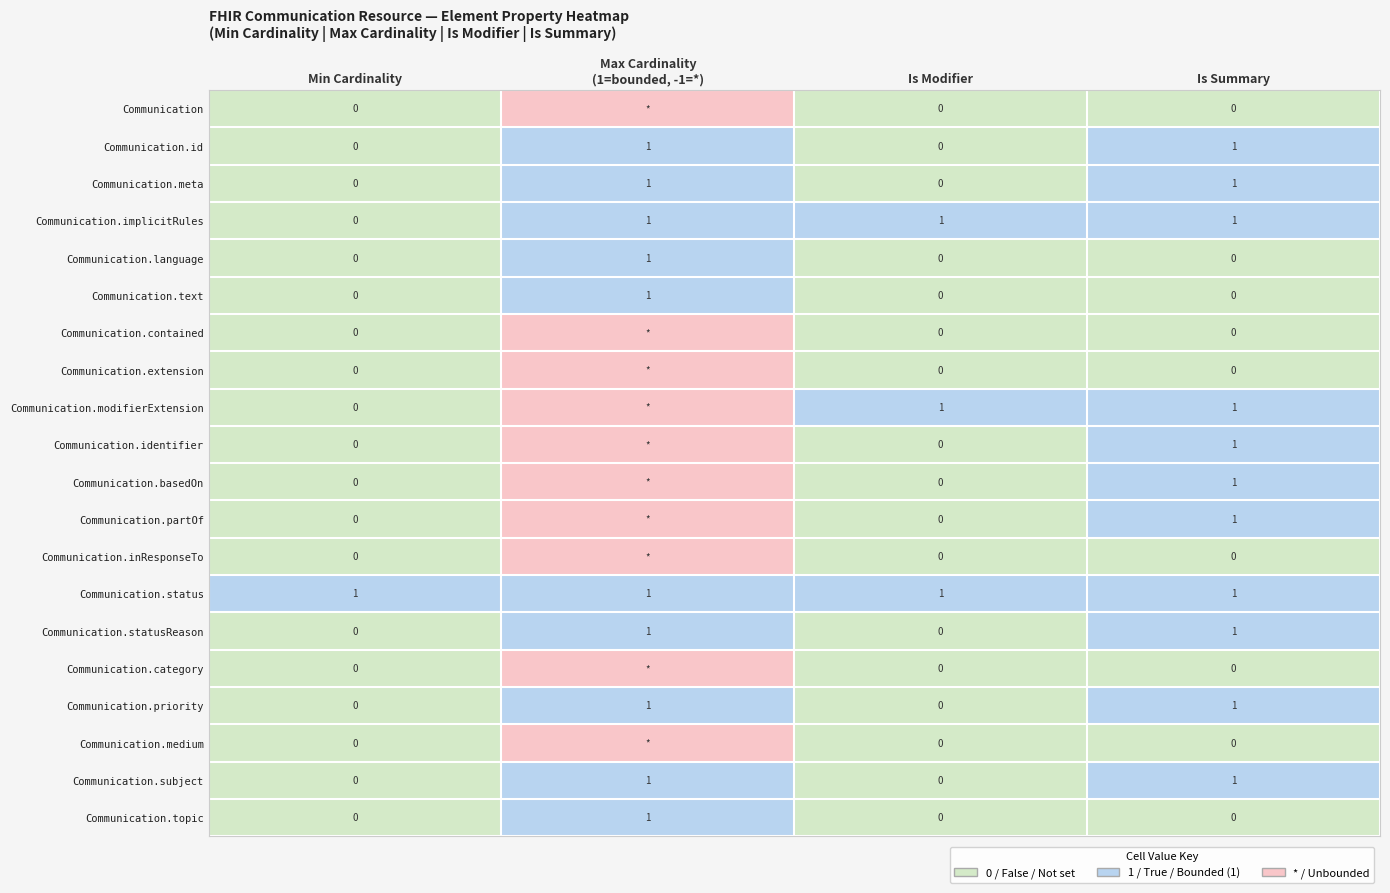

What is the spread (max minus min) of values at Is Modifier?

1